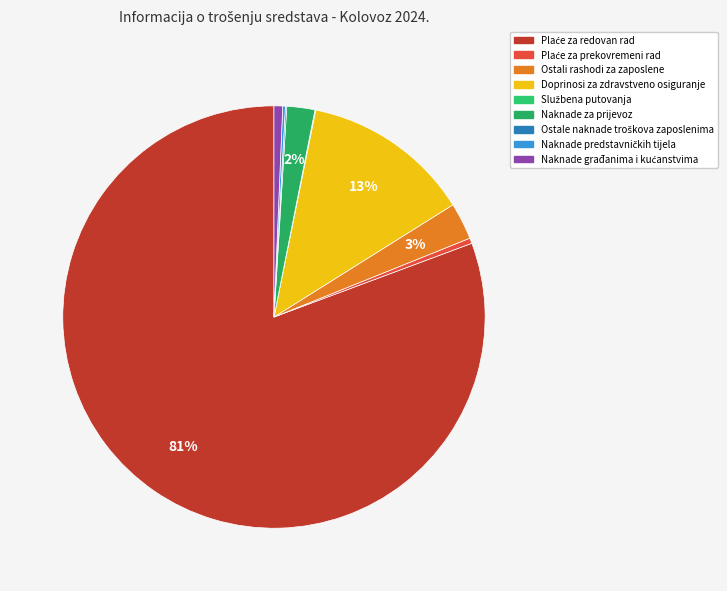

Between Naknade predstavničkih tijela and Plaće za redovan rad, which is larger?

Plaće za redovan rad